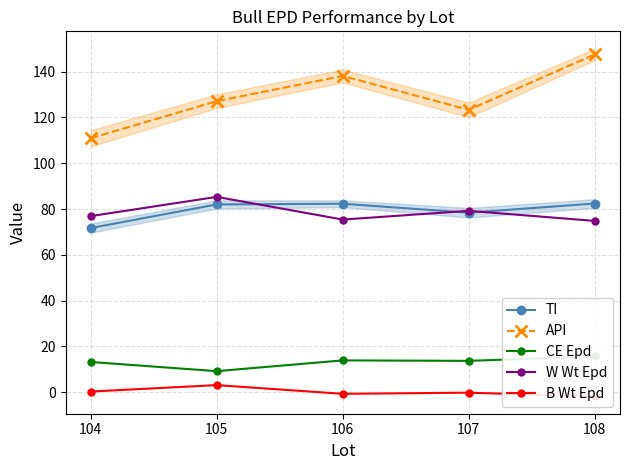

What value does the B Wt Epd series have at 105?

3.1